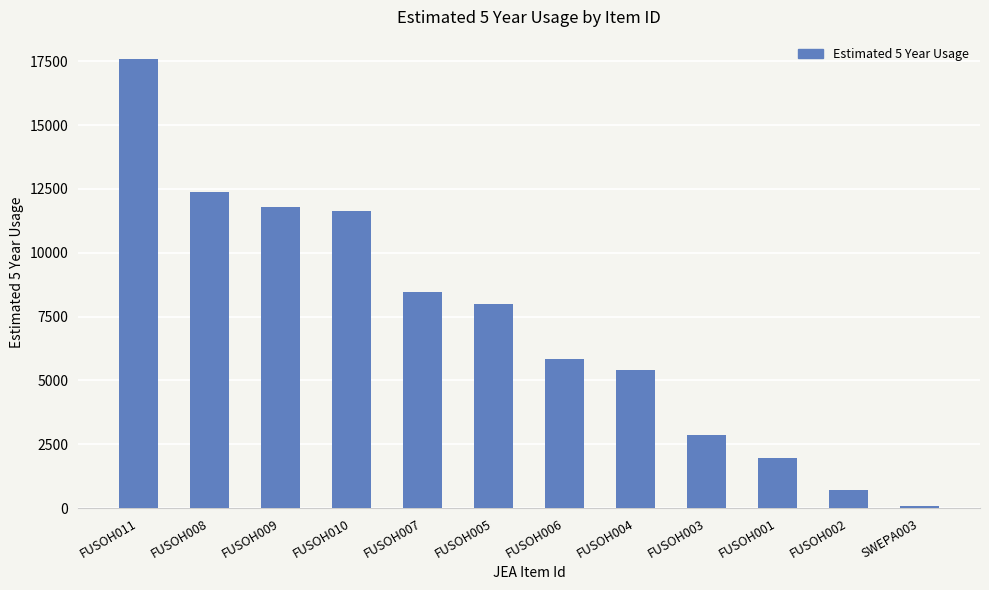

Rank the categories by value from highest to lowest.

FUSOH011, FUSOH008, FUSOH009, FUSOH010, FUSOH007, FUSOH005, FUSOH006, FUSOH004, FUSOH003, FUSOH001, FUSOH002, SWEPA003